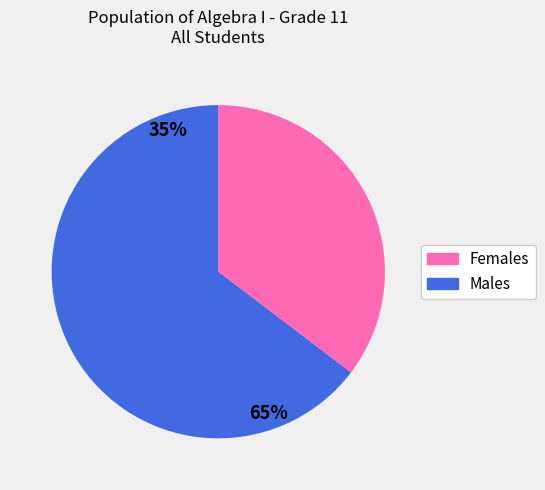

The Female slice represents 27% of the pie. True or false?

False